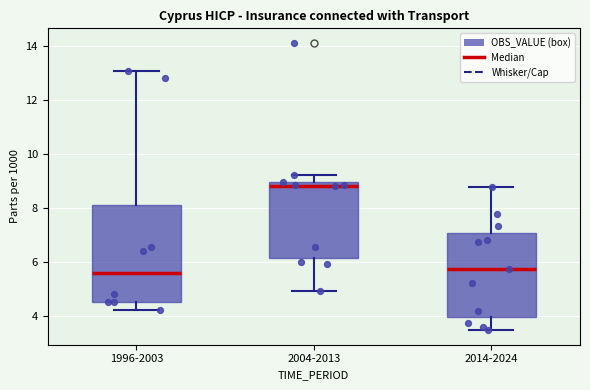

Which box is the tallest, from its lower edge to its upper edge?

1996-2003